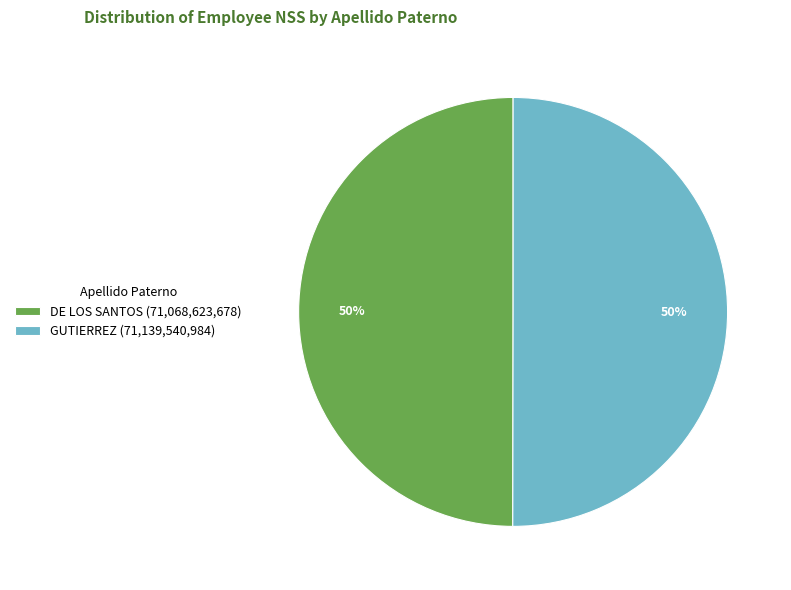

To the nearest percent, what is the average slice percentage?

50%